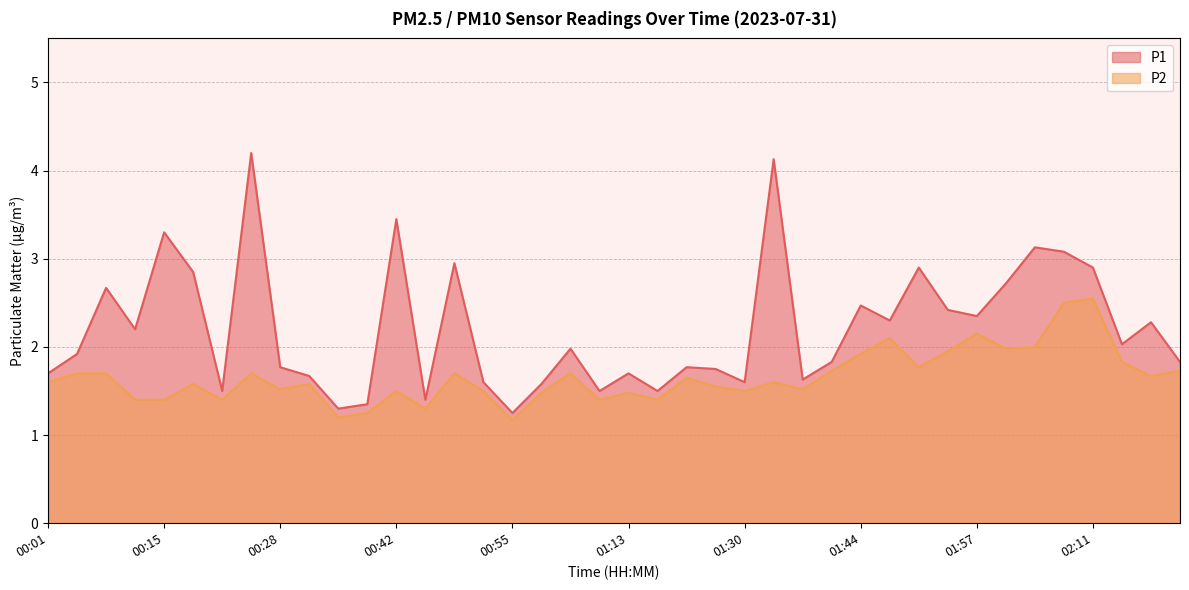

True or false: P1 has a value of 0.9 at 01:44.

False